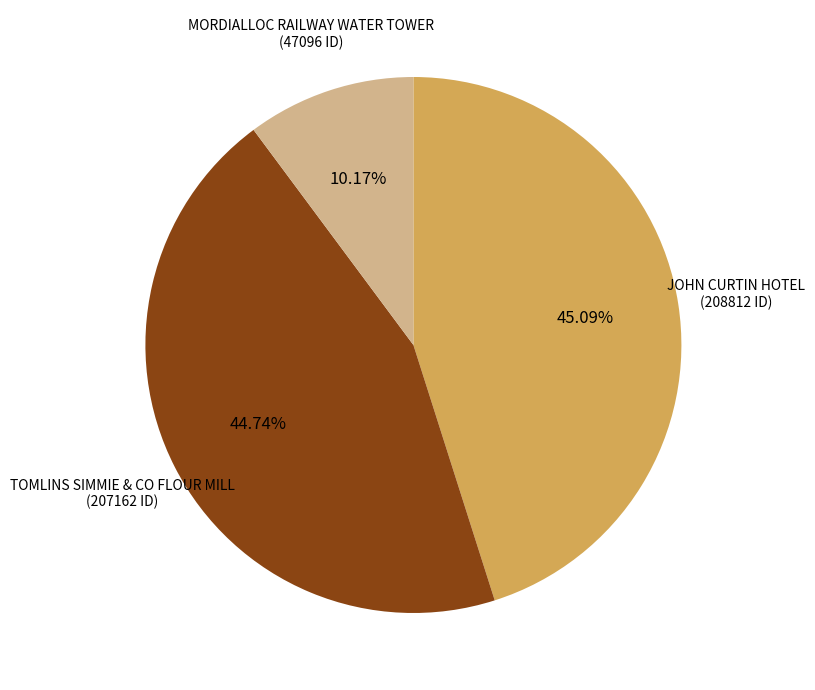

Is there any slice that represents more than half of the pie?

No